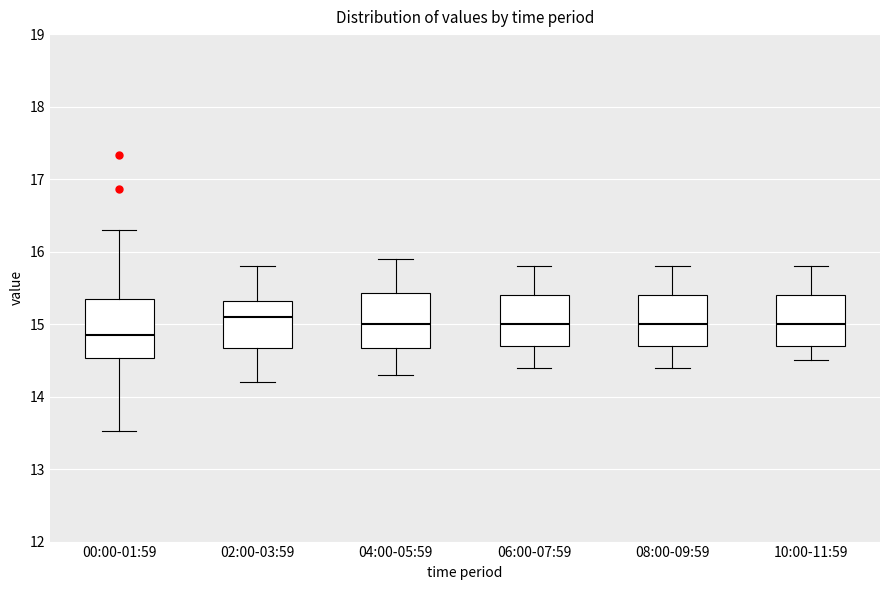

Reading left to right, read every box against the y-axis: the position of its median line, the range the box covers, and the ends of its whiskers. The values are not printed on the chart, so give them approximately, as read against the axis.

00:00-01:59: median 14.9, box 14.5 to 15.3, whiskers 13.5 to 16.3
02:00-03:59: median 15.1, box 14.7 to 15.3, whiskers 14.2 to 15.8
04:00-05:59: median 15.0, box 14.7 to 15.4, whiskers 14.3 to 15.9
06:00-07:59: median 15.0, box 14.7 to 15.4, whiskers 14.4 to 15.8
08:00-09:59: median 15.0, box 14.7 to 15.4, whiskers 14.4 to 15.8
10:00-11:59: median 15.0, box 14.7 to 15.4, whiskers 14.5 to 15.8